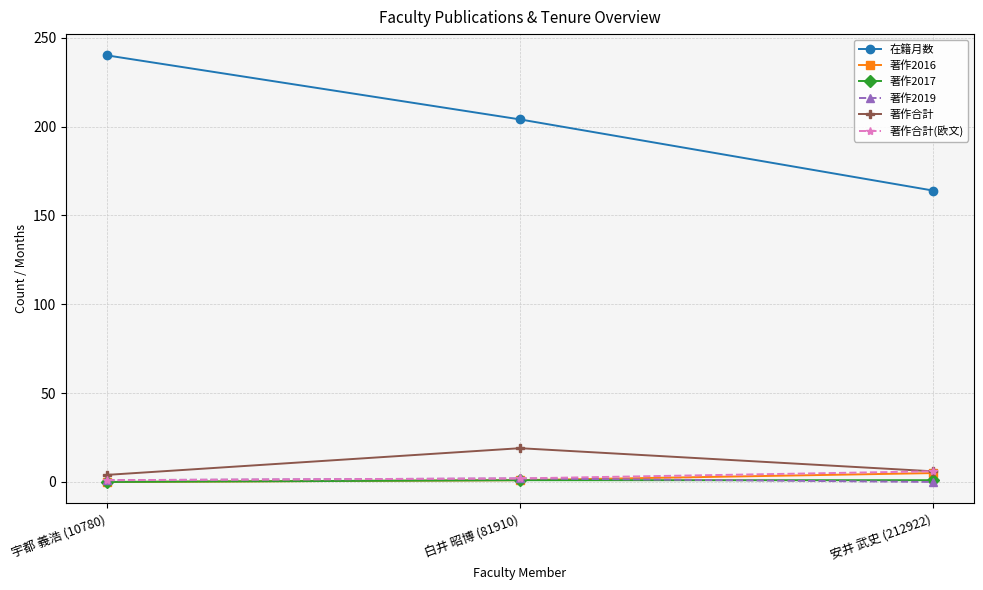

Which series has the largest range (max minus min)?

在籍月数